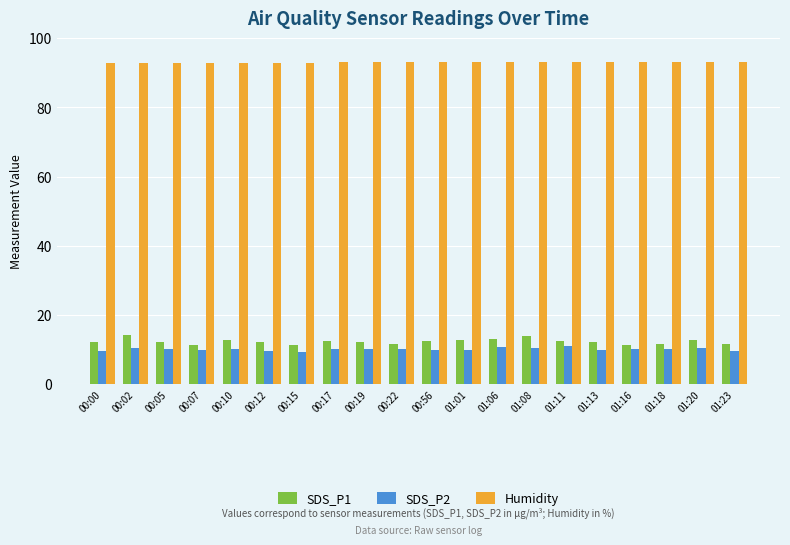

What is the difference between the maximum and minimum values in the SDS_P1 series?

3.0